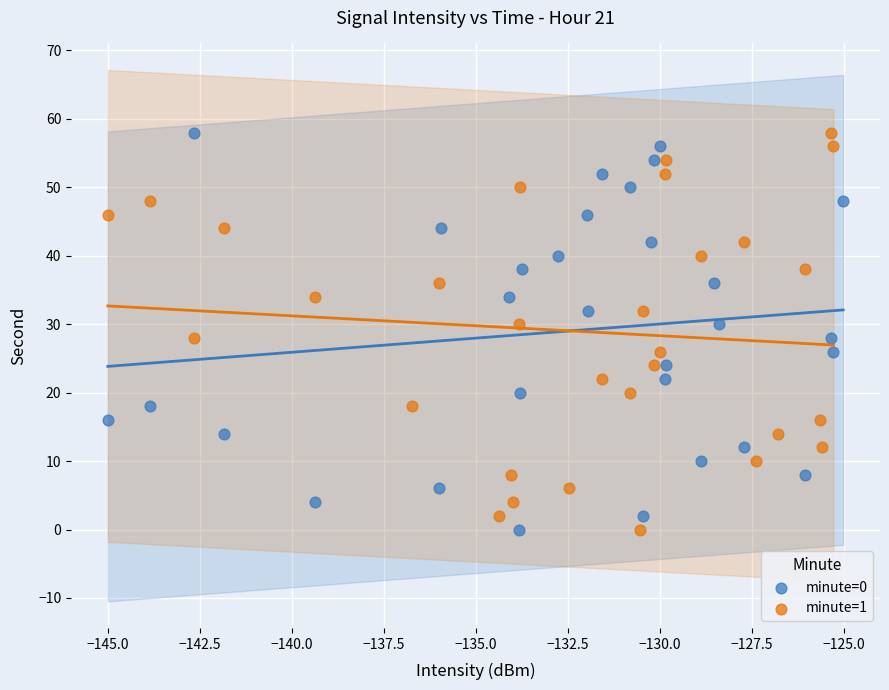

What are all the series names shown in the legend?

minute=0, minute=1